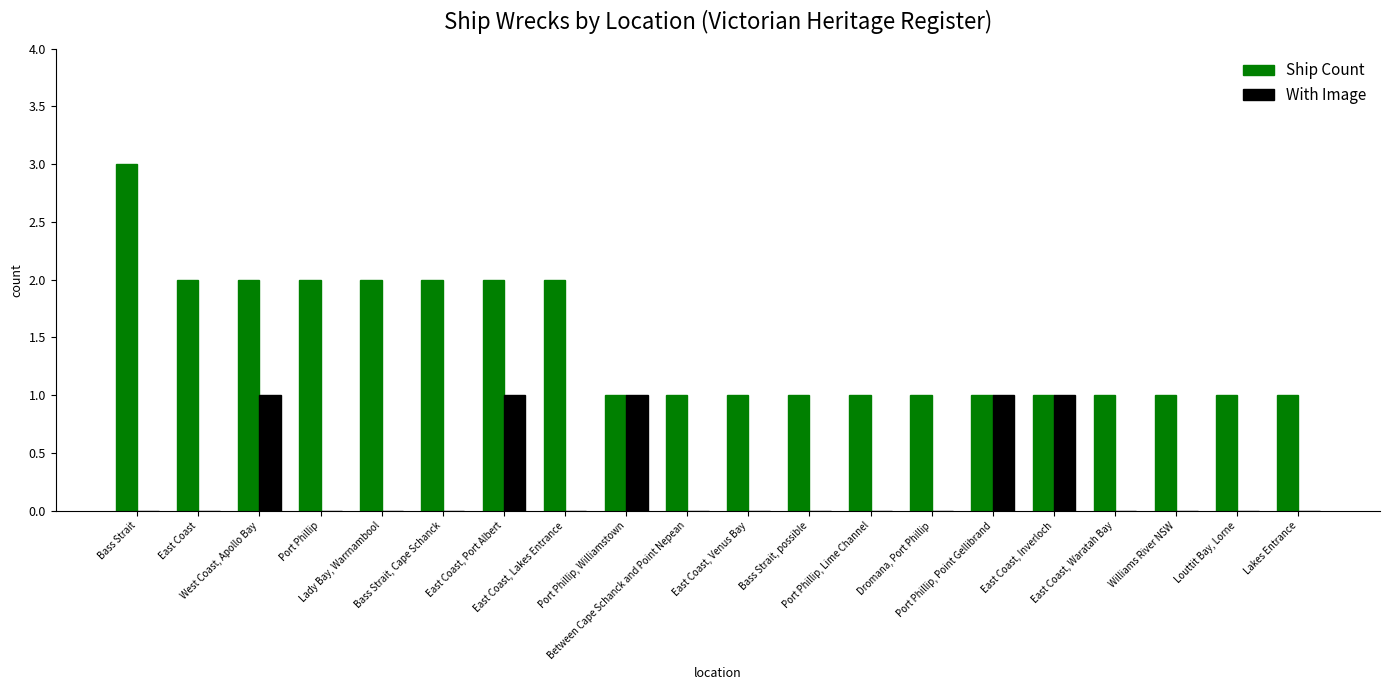

What is the sum of all Ship Count values?

29